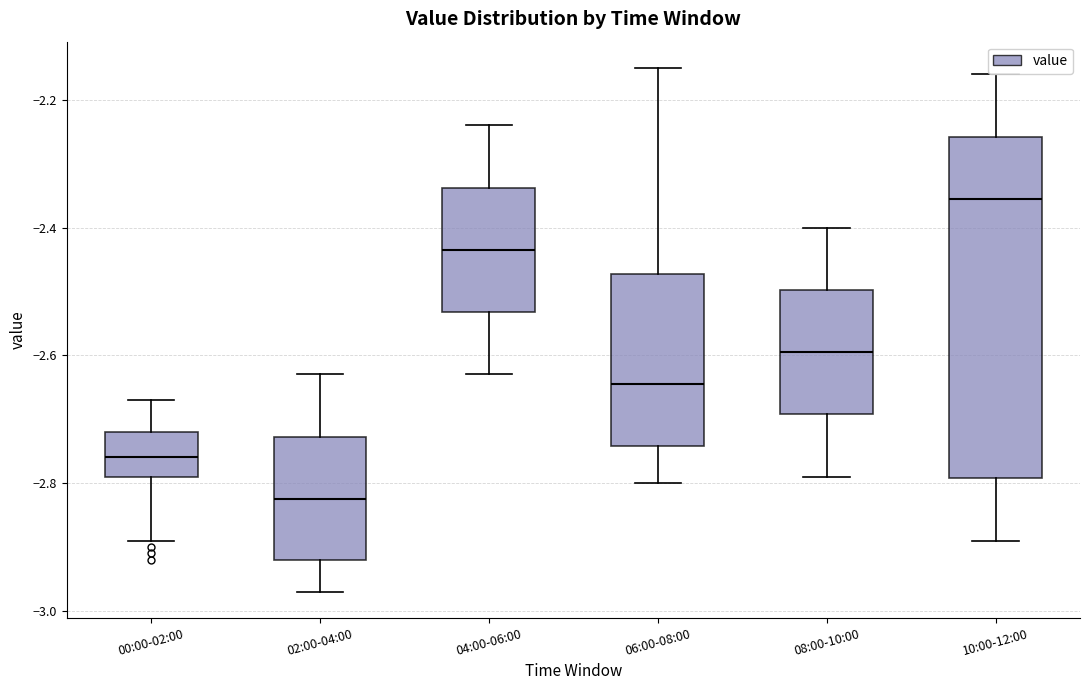

Comparing the boxes themselves (not the whiskers), which one is the tallest?

10:00-12:00